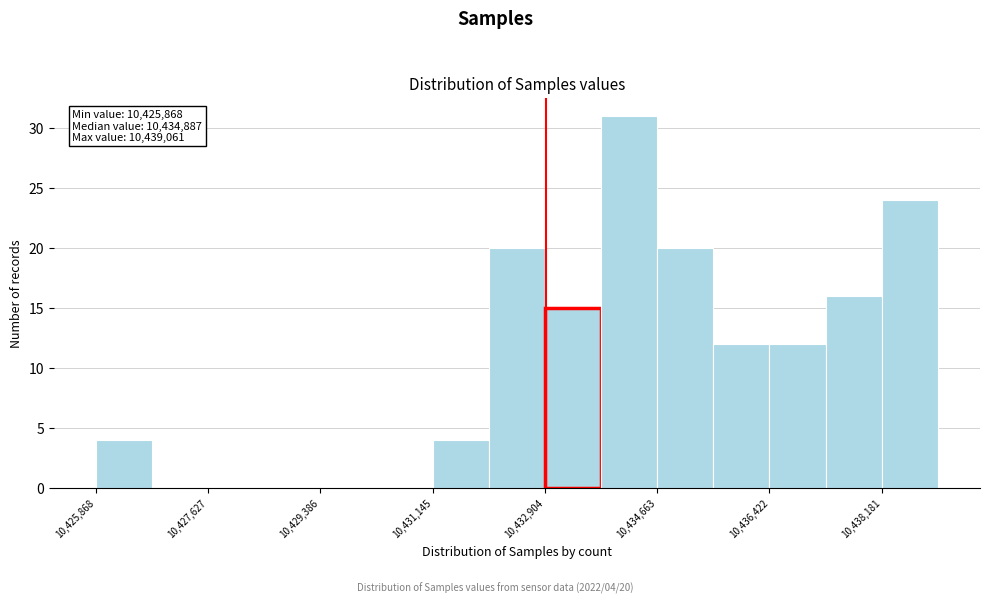

Over which range of the x-axis is the bar tallest?

10433800 to 10434600